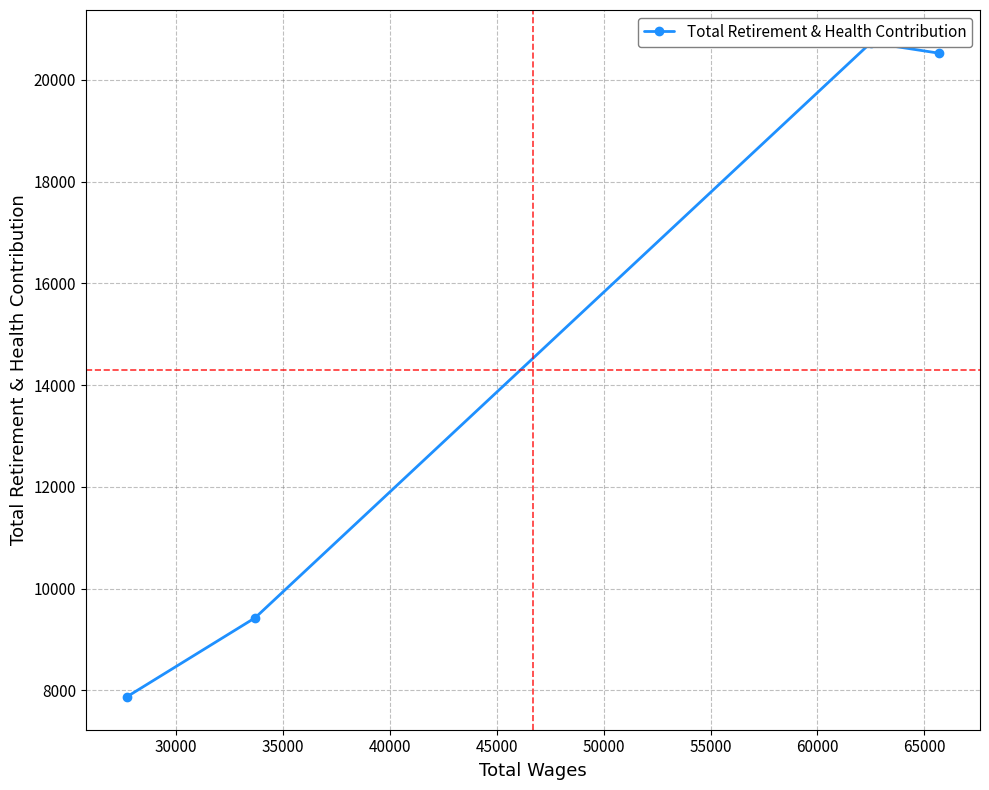

True or false: there are more than 0 points higher than both neighbors.

True